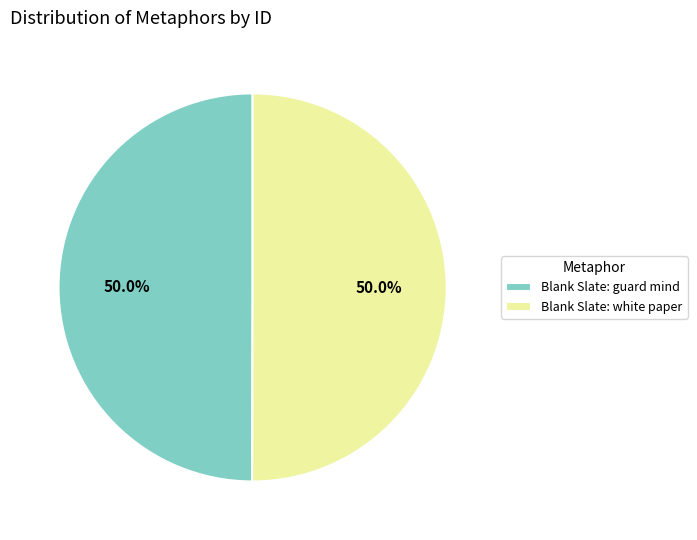

Do Blank Slate: white paper and Blank Slate: guard mind together represent more than half of the pie?

Yes